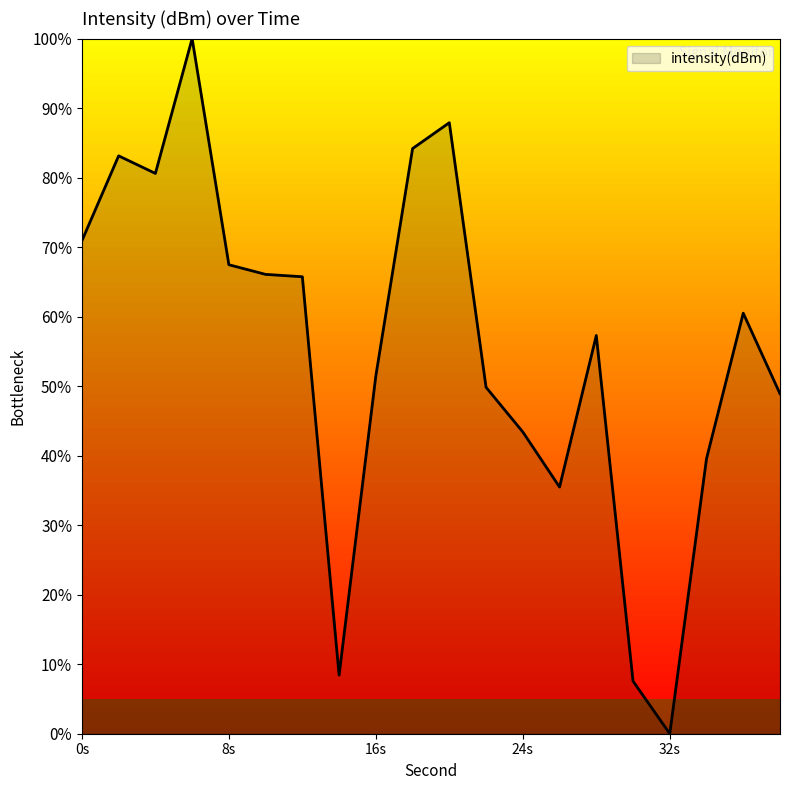

What is the maximum value shown in the chart?

100.0